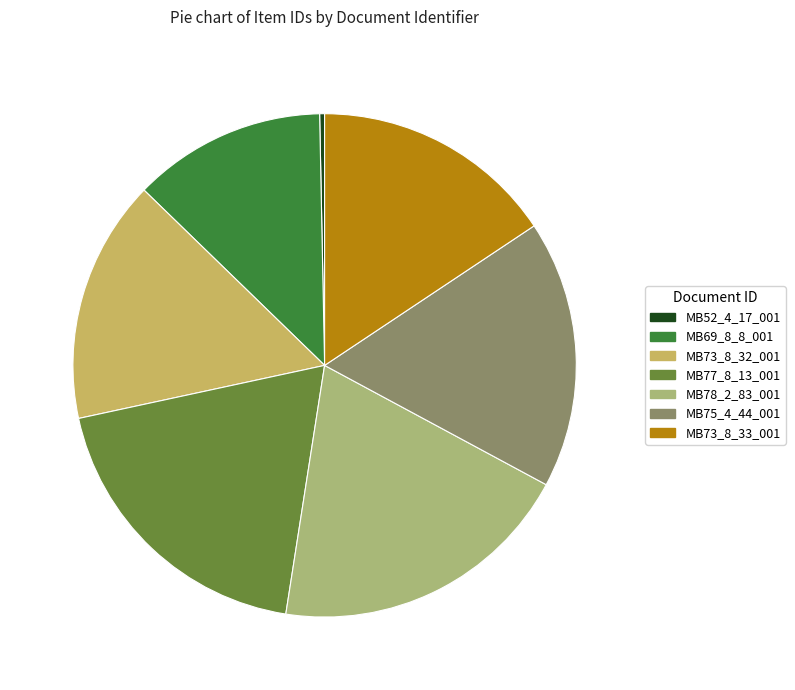

Is there any slice that represents more than half of the pie?

No